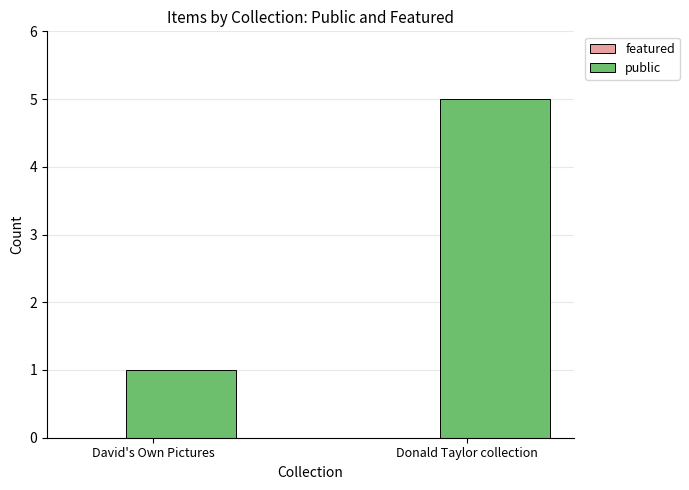

What is the ratio of the value at Donald Taylor collection to the value at David's Own Pictures?

5.0